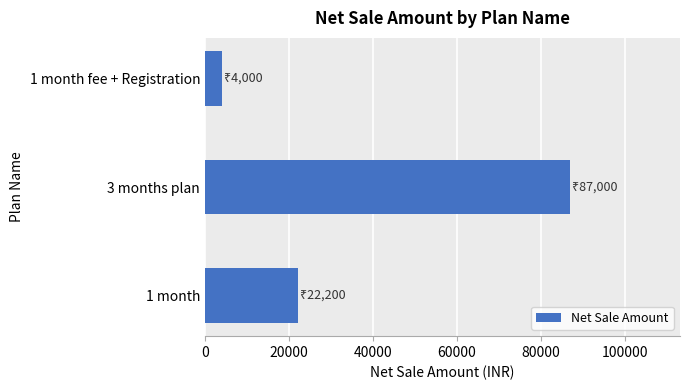

How many bars are there in total?

3